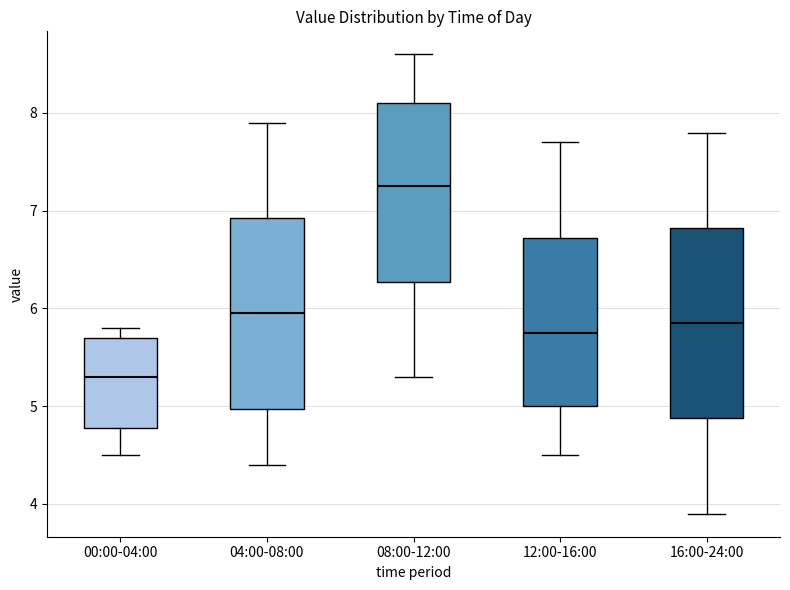

Reading left to right, read every box against the y-axis: the position of its median line, the range the box covers, and the ends of its whiskers. The values are not printed on the chart, so give them approximately, as read against the axis.

00:00-04:00: median 5.3, box 4.8 to 5.7, whiskers 4.5 to 5.8
04:00-08:00: median 6.0, box 5.0 to 6.9, whiskers 4.4 to 7.9
08:00-12:00: median 7.3, box 6.3 to 8.1, whiskers 5.3 to 8.6
12:00-16:00: median 5.8, box 5.0 to 6.7, whiskers 4.5 to 7.7
16:00-24:00: median 5.9, box 4.9 to 6.8, whiskers 3.9 to 7.8